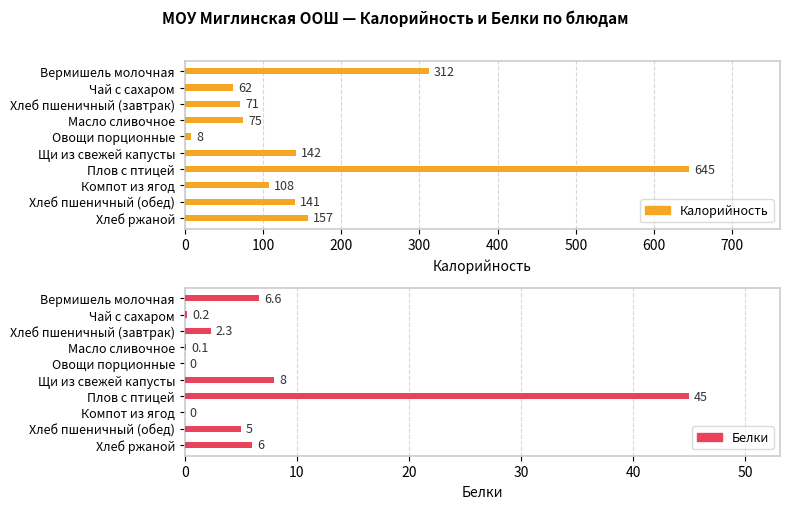

Which series changed the most between Хлеб пшеничный (обед) and Хлеб ржаной?

Калорийность